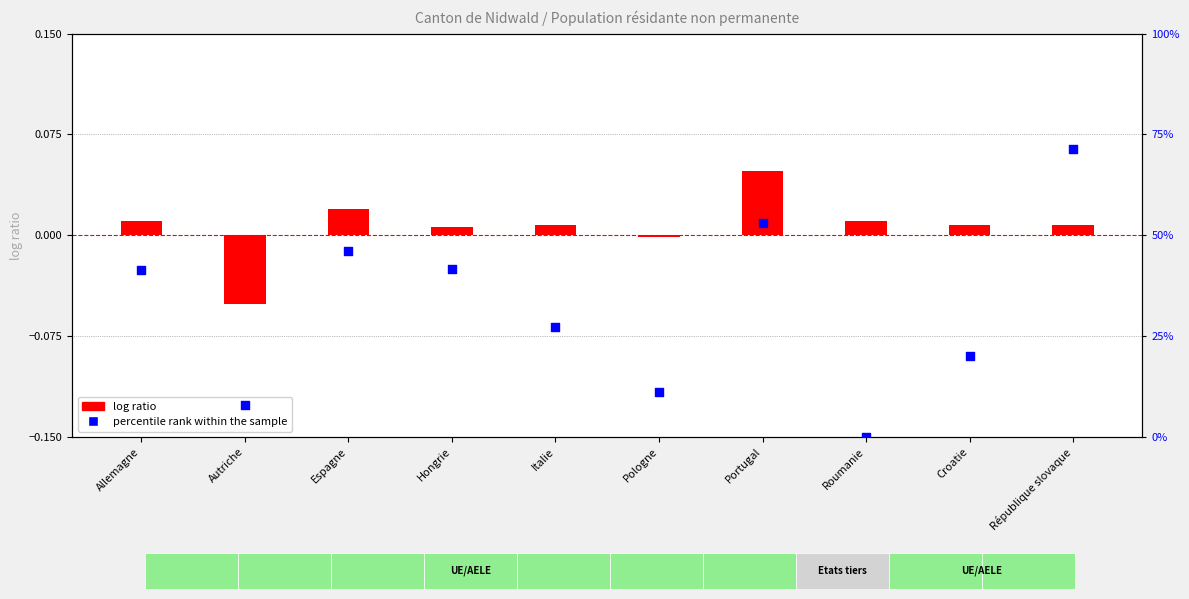

Which series contains the highest Y value?

percentile rank within the sample